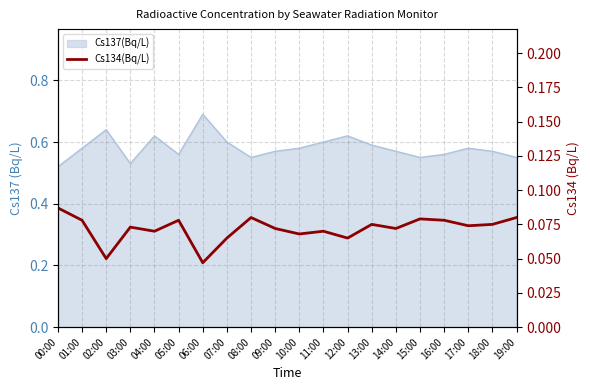

The value at 12:00 is 0.0. True or false?

False